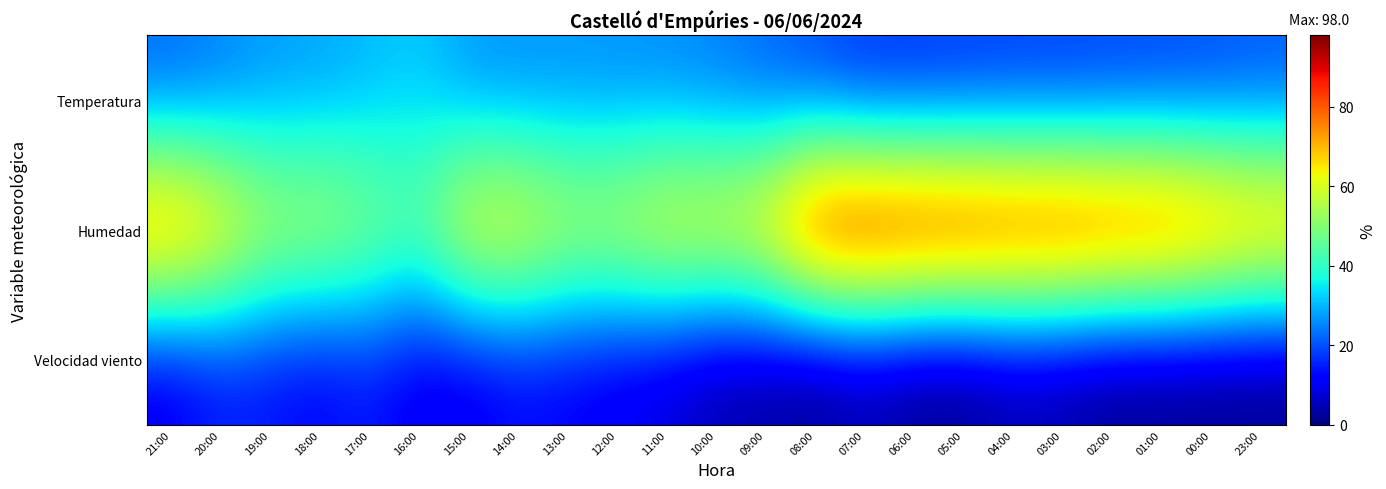

What is the spread (max minus min) of values at 17:00?

40.0